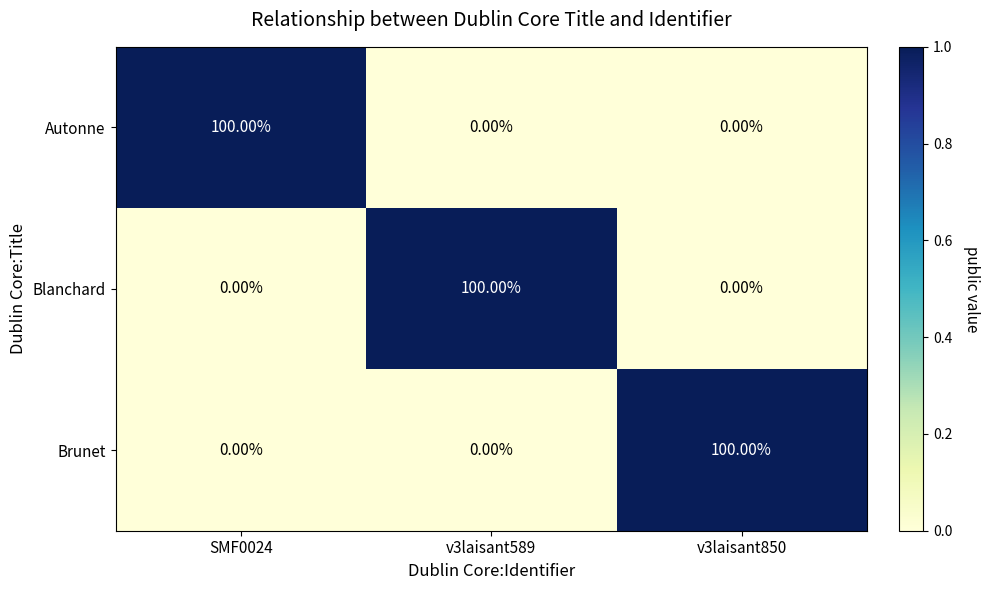

What is the difference between the highest and lowest values at SMF0024?

100